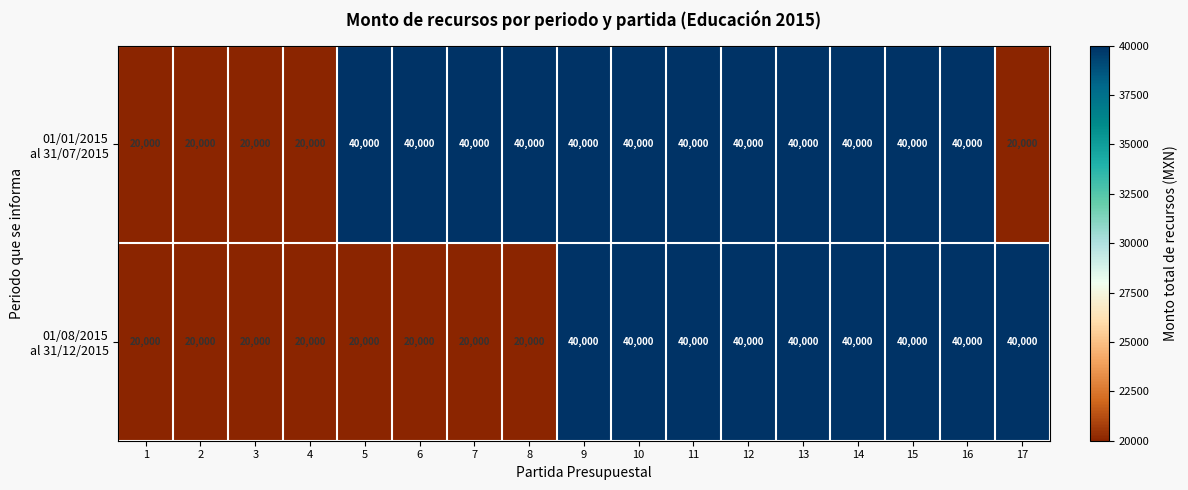

What is the difference between the highest and lowest values at 7?

20000